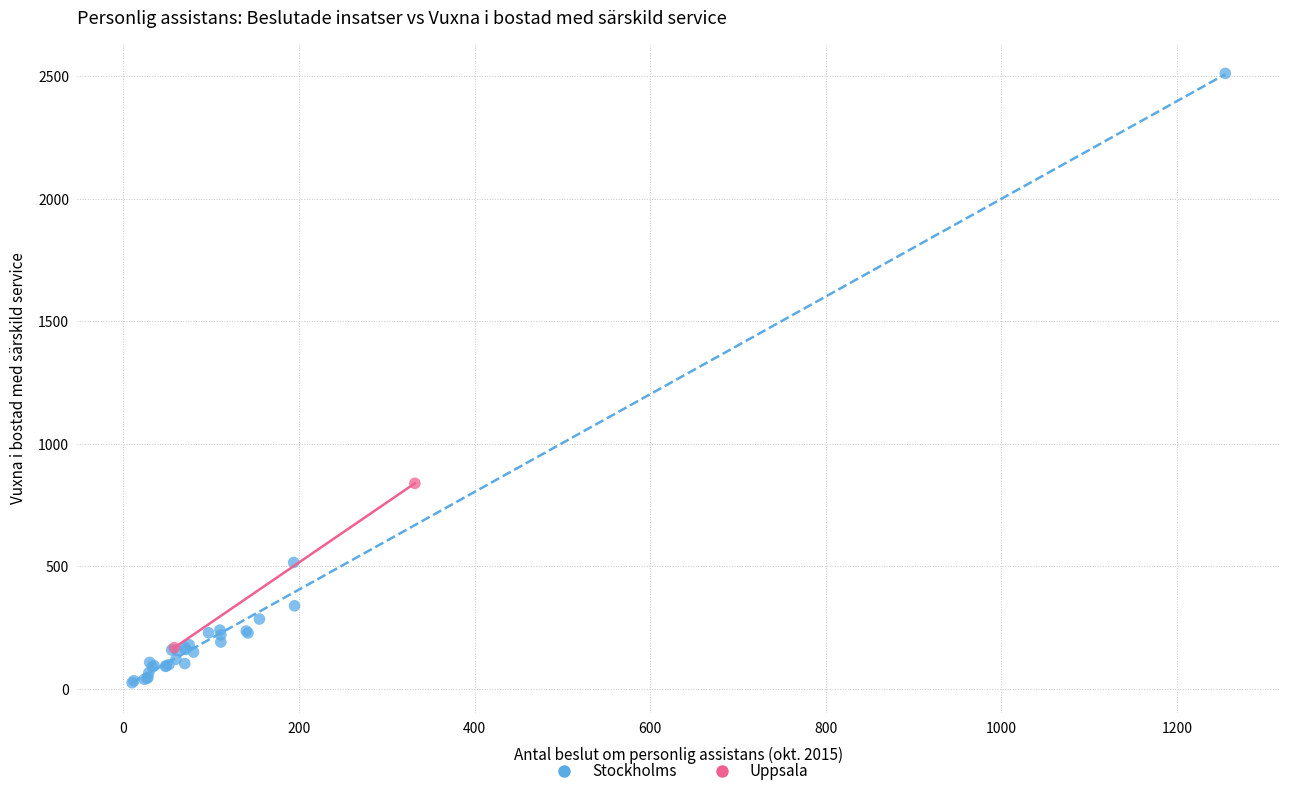

Which series contains the lowest Y value?

Stockholms